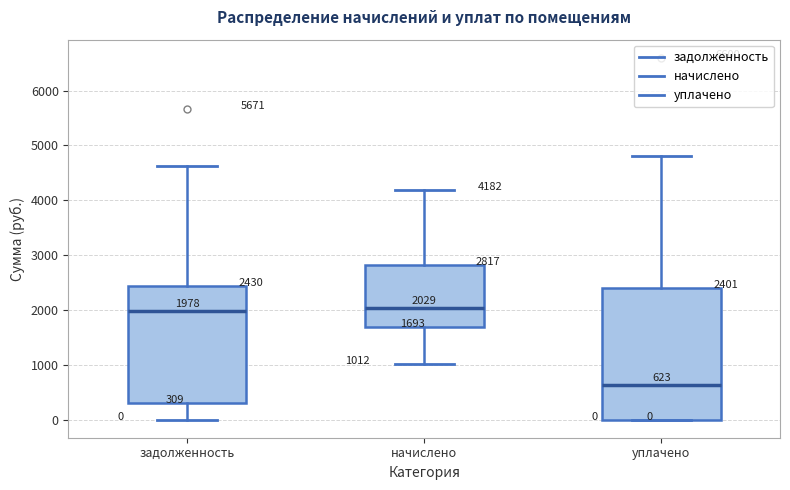

Comparing the boxes themselves (not the whiskers), which one is the tallest?

уплачено